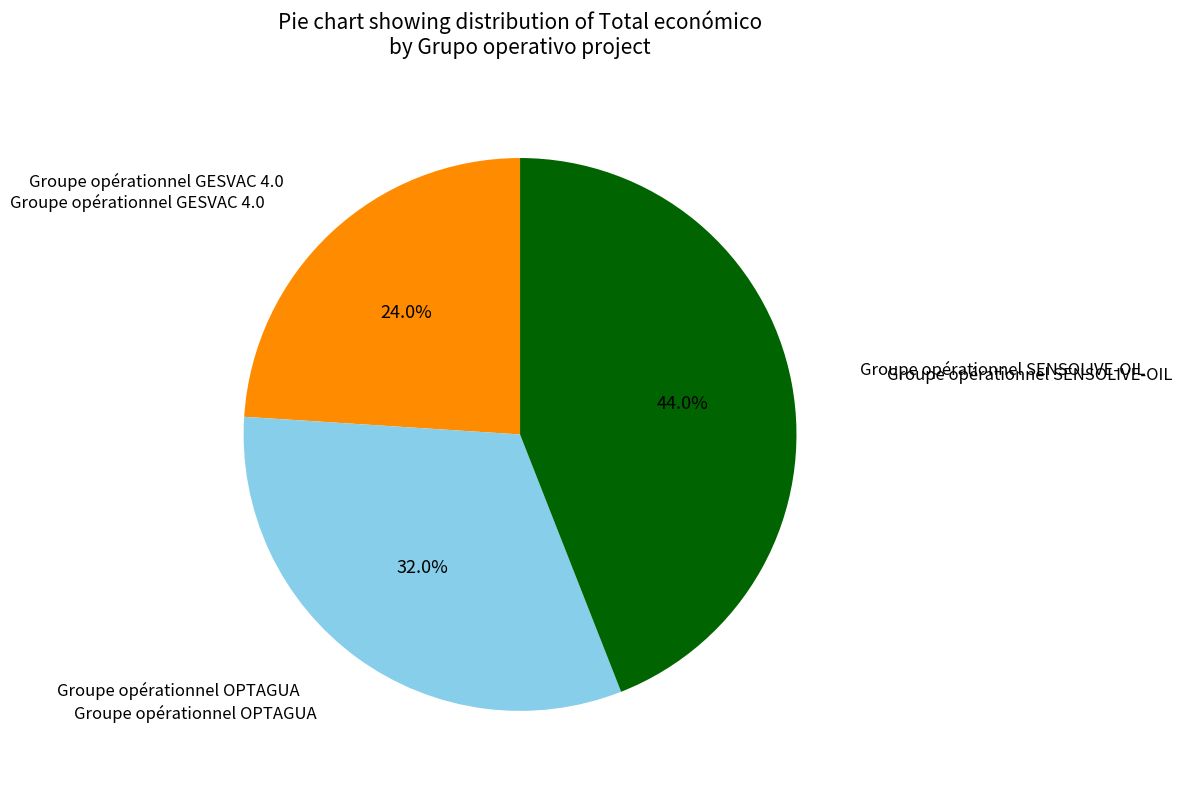

Is there any slice that represents more than half of the pie?

No